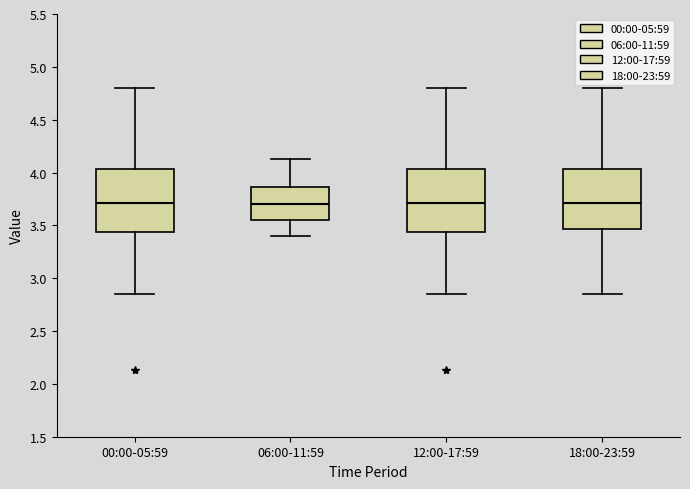

Reading left to right, read every box against the y-axis: the position of its median line, the range the box covers, and the ends of its whiskers. The values are not printed on the chart, so give them approximately, as read against the axis.

00:00-05:59: median 3.70, box 3.45 to 4.05, whiskers 2.85 to 4.80
06:00-11:59: median 3.70, box 3.55 to 3.85, whiskers 3.40 to 4.15
12:00-17:59: median 3.70, box 3.45 to 4.05, whiskers 2.85 to 4.80
18:00-23:59: median 3.70, box 3.45 to 4.05, whiskers 2.85 to 4.80